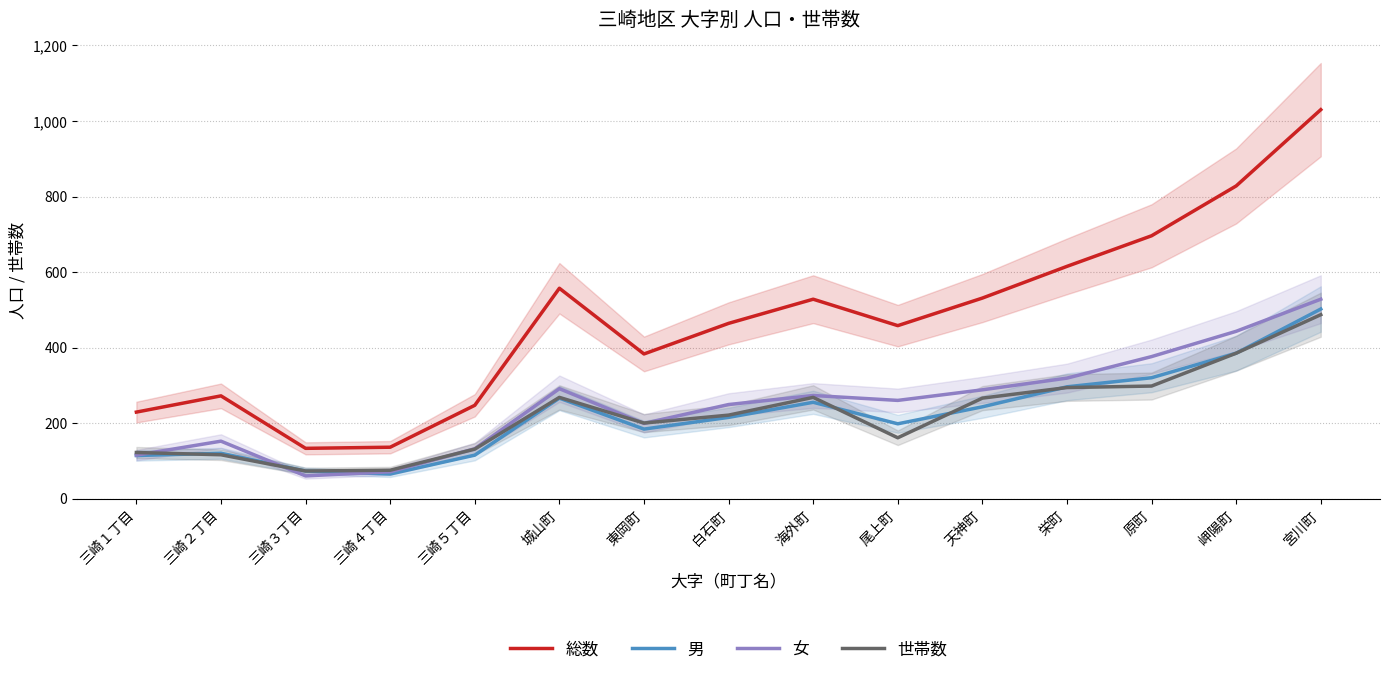

Does the chart have visible grid lines?

Yes